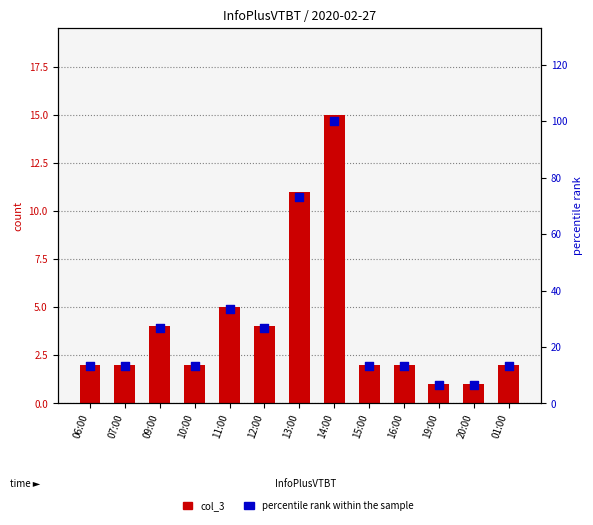

What is the total value across all series at 13:00?

84.3